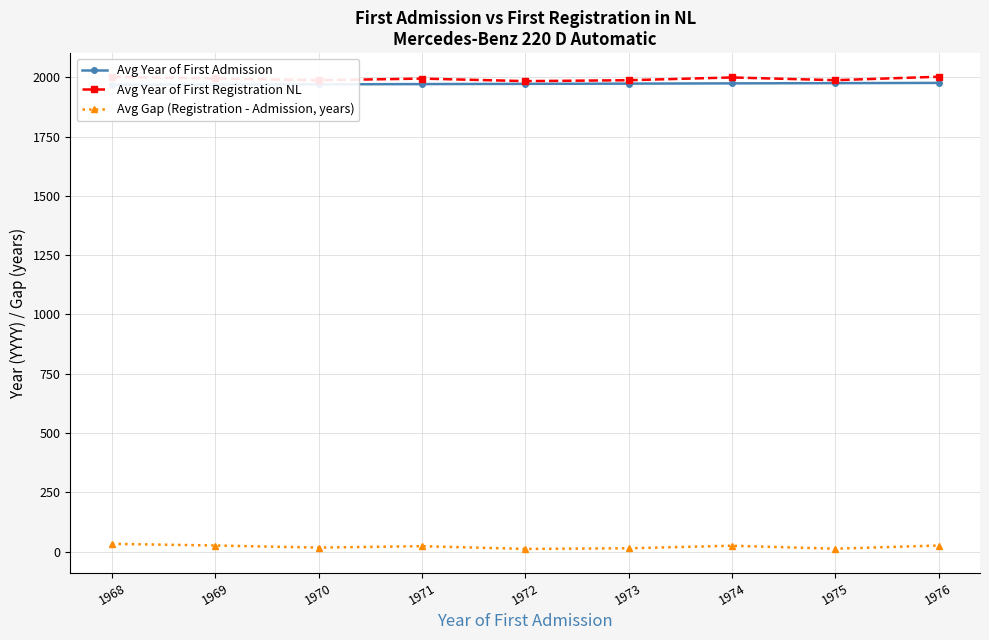

Reading left to right, what are all the values shown in this chart?

Avg Year of First Admission: 1968.0	1969.0	1970.0	1971.0	1972.0	1973.0	1974.0	1975.0	1976.0
Avg Year of First Registration NL: 2001.0	1995.0	1987.2	1994.2	1983.6	1987.3	1999.0	1987.5	2002.0
Avg Gap (Registration - Admission, years): 33.0	26.0	17.2	23.2	11.6	14.3	25.0	12.5	26.0